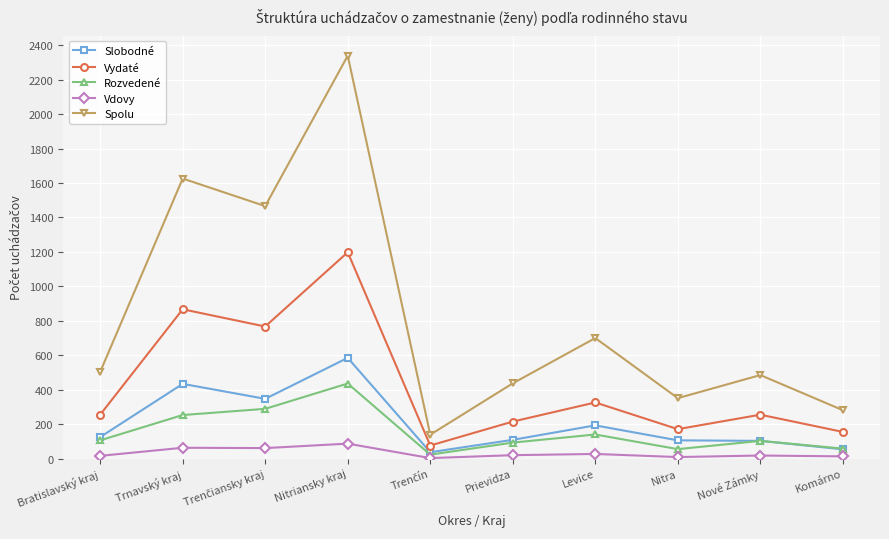

What is the difference between the highest and lowest values at Levice?

673